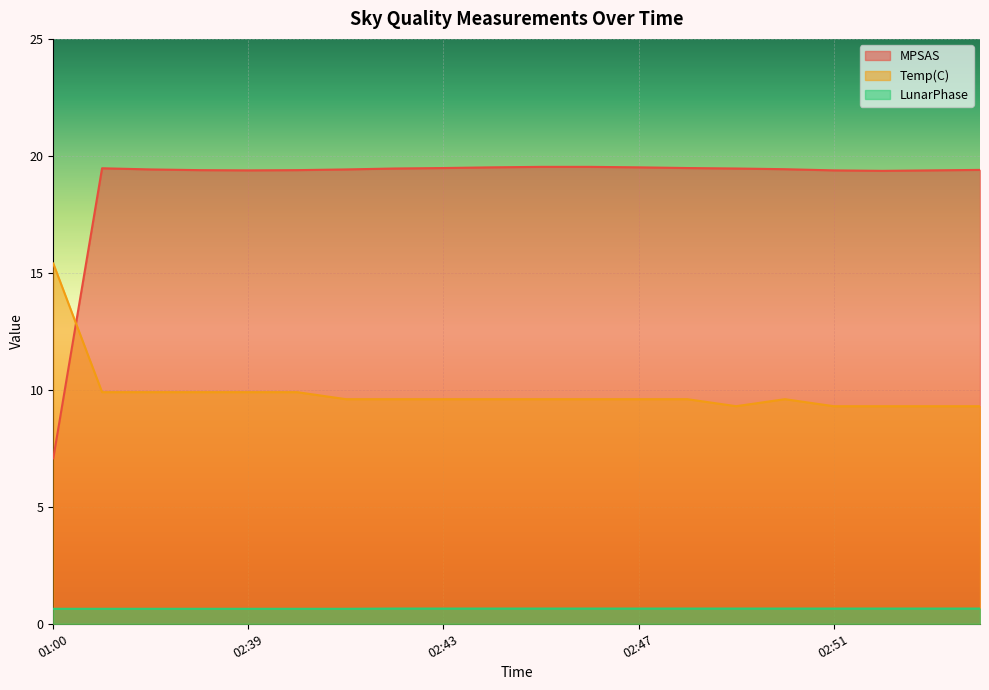

The value of Temp(C) at 02:46 is 6.4. True or false?

False